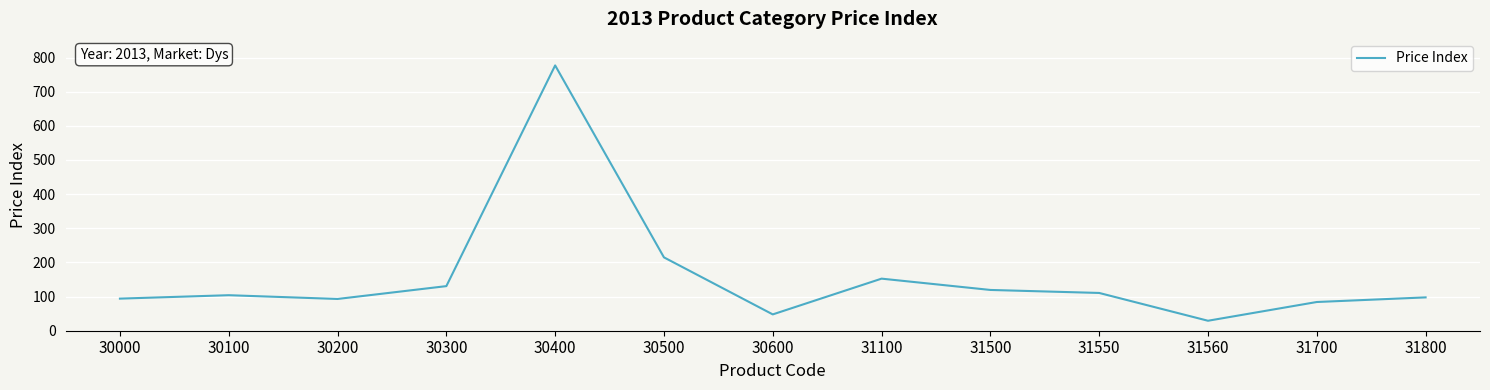

What is the difference between the values at 30000 and 31100?

58.5